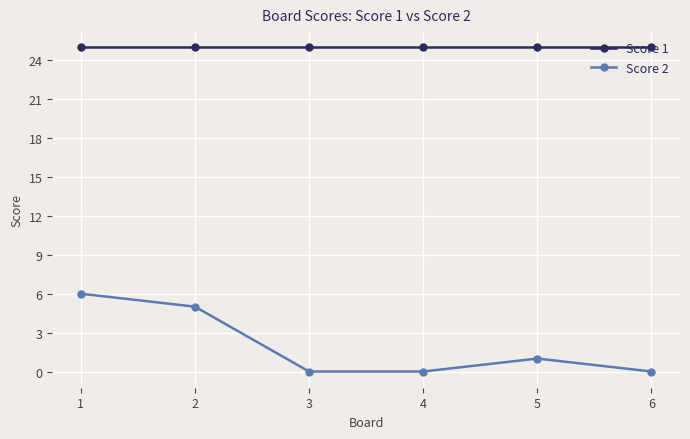

True or false: Score 2 and Score 1 intersect in this chart.

False